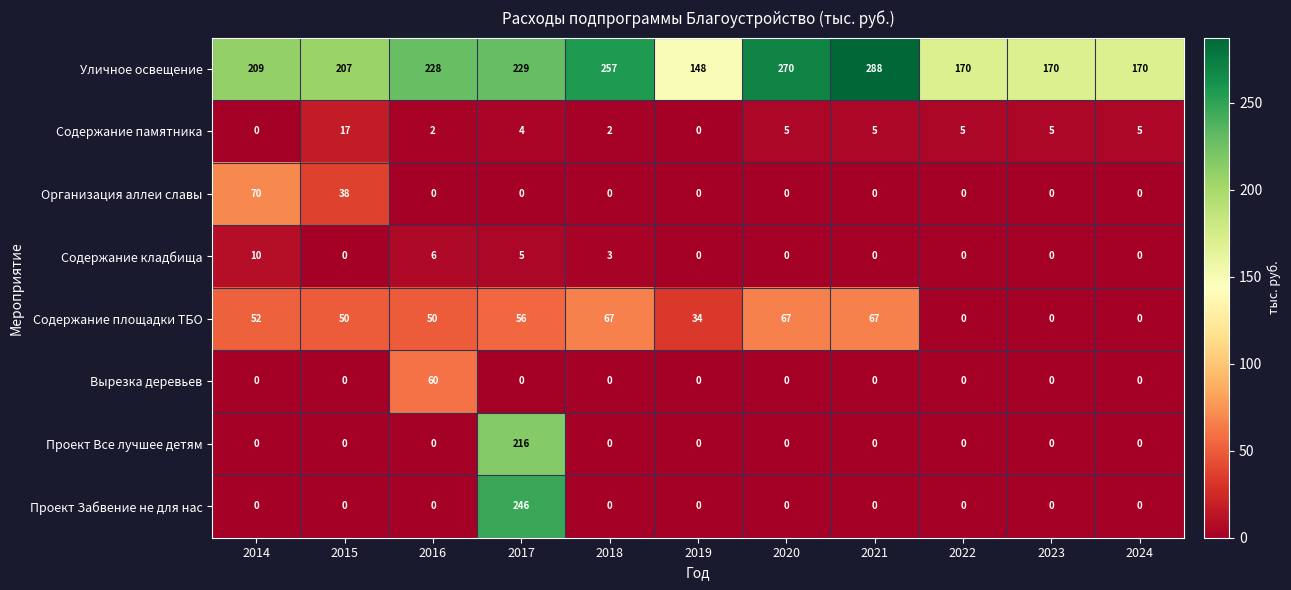

What is the difference between the highest and lowest values at 2022?

170